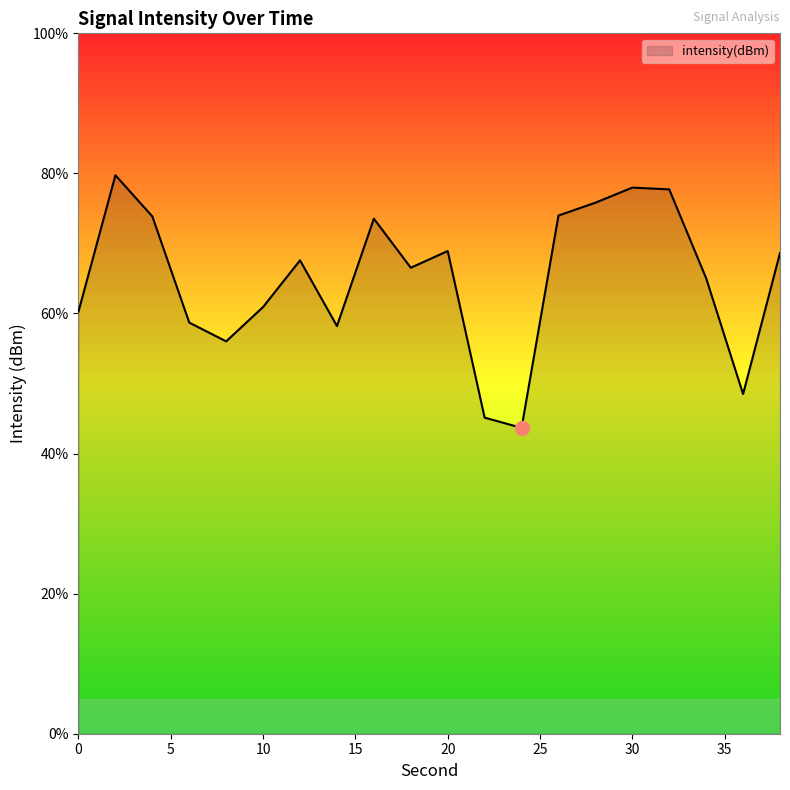

What is the smallest value displayed?

43.7